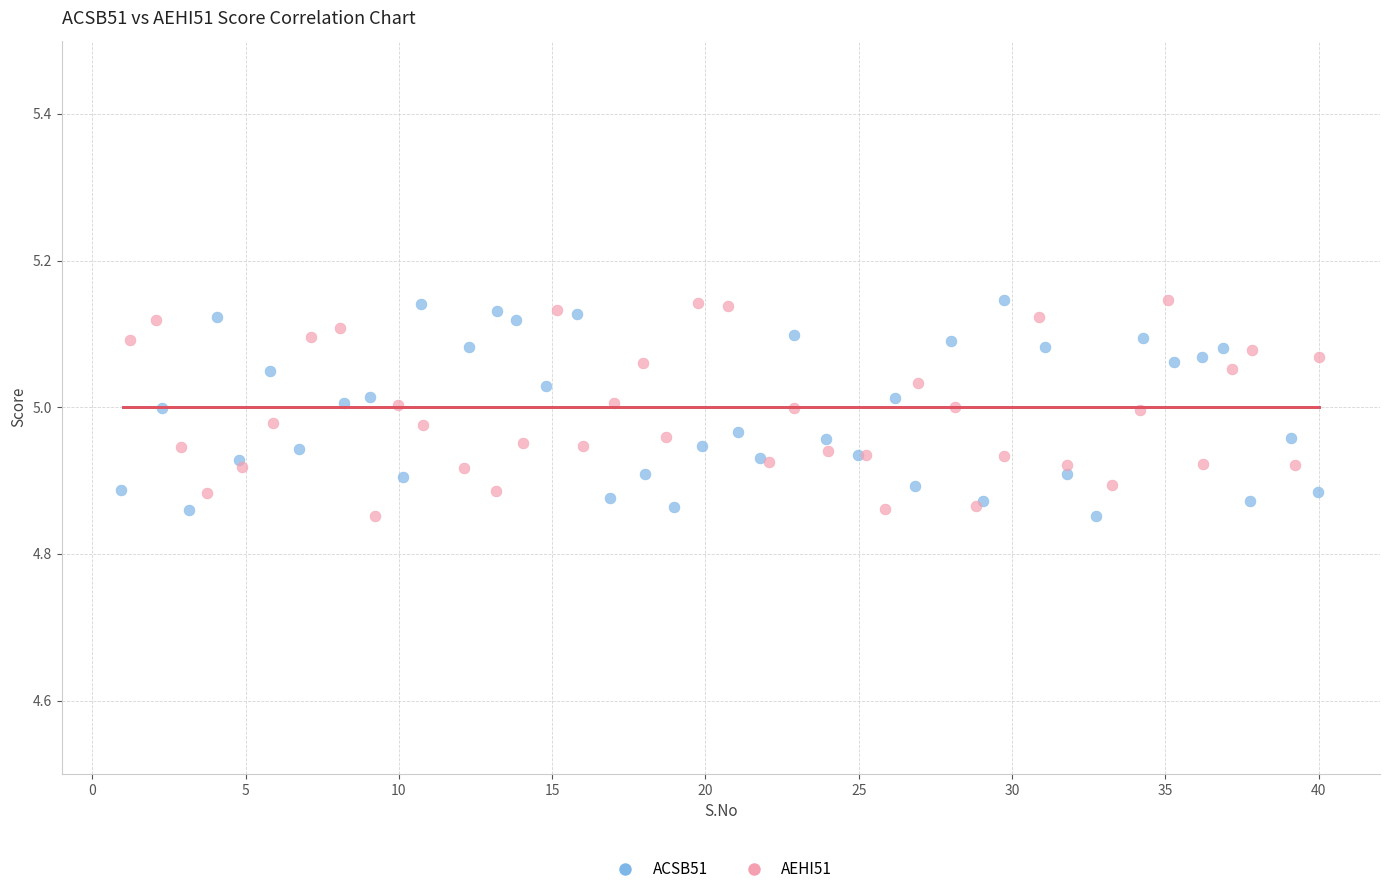

What are all the series names shown in the legend?

ACSB51, AEHI51